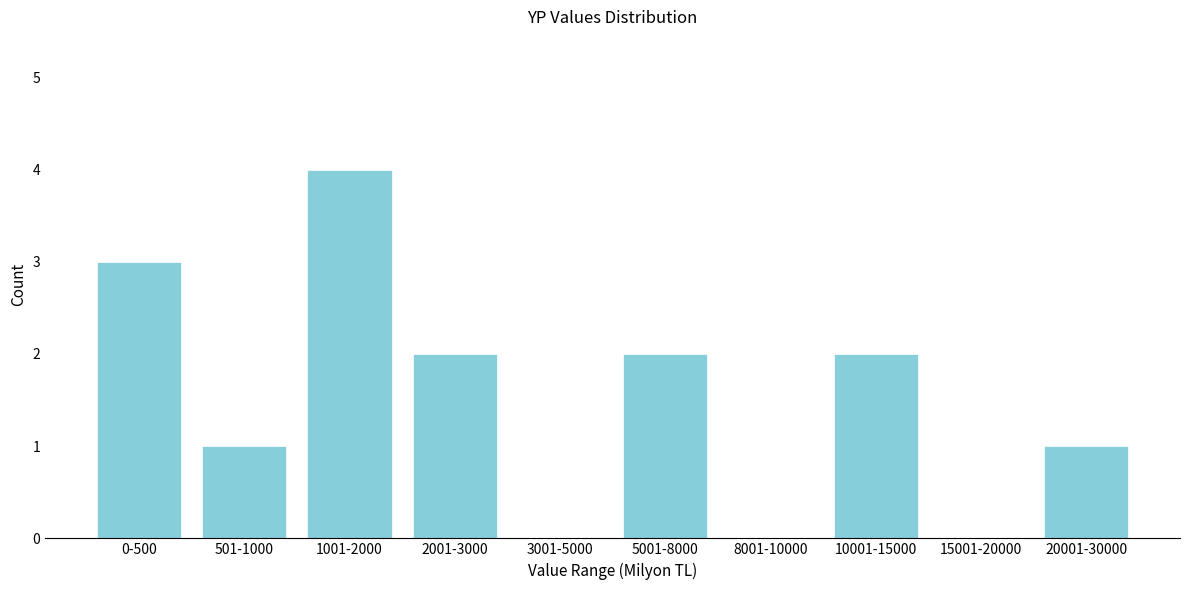

Reading left to right, what are all the values shown in this chart?

0-500=3	501-1000=1	1001-2000=4	2001-3000=2	3001-5000=0	5001-8000=2	8001-10000=0	10001-15000=2	15001-20000=0	20001-30000=1